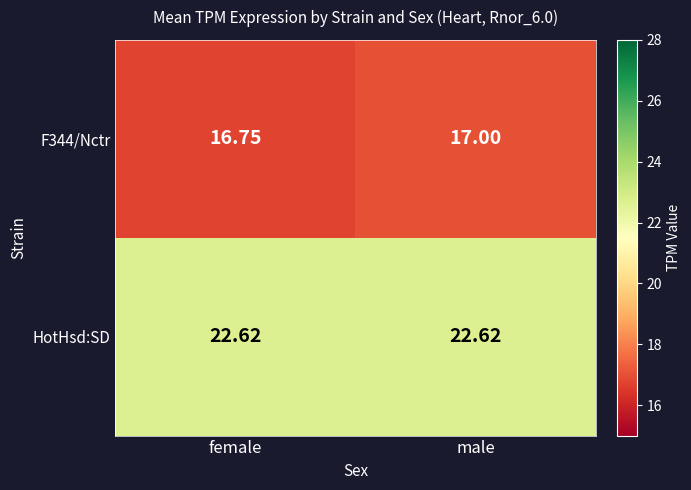

Which category has the lowest value across all series?

female